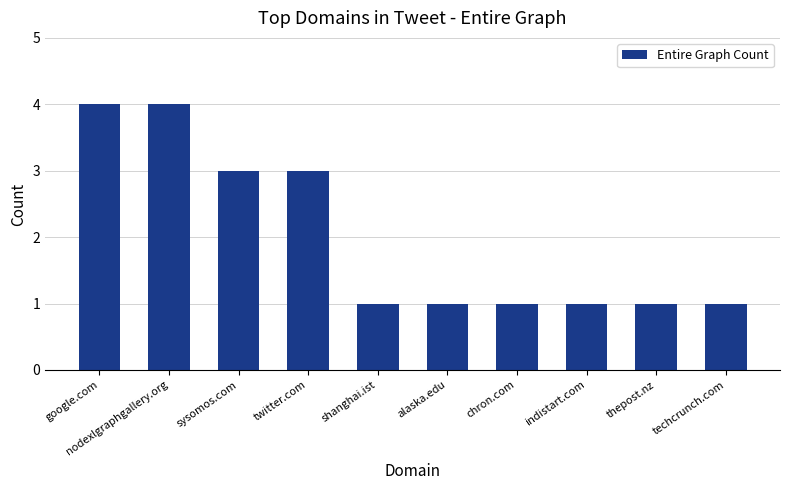

What value does the data have at sysomos.com?

3